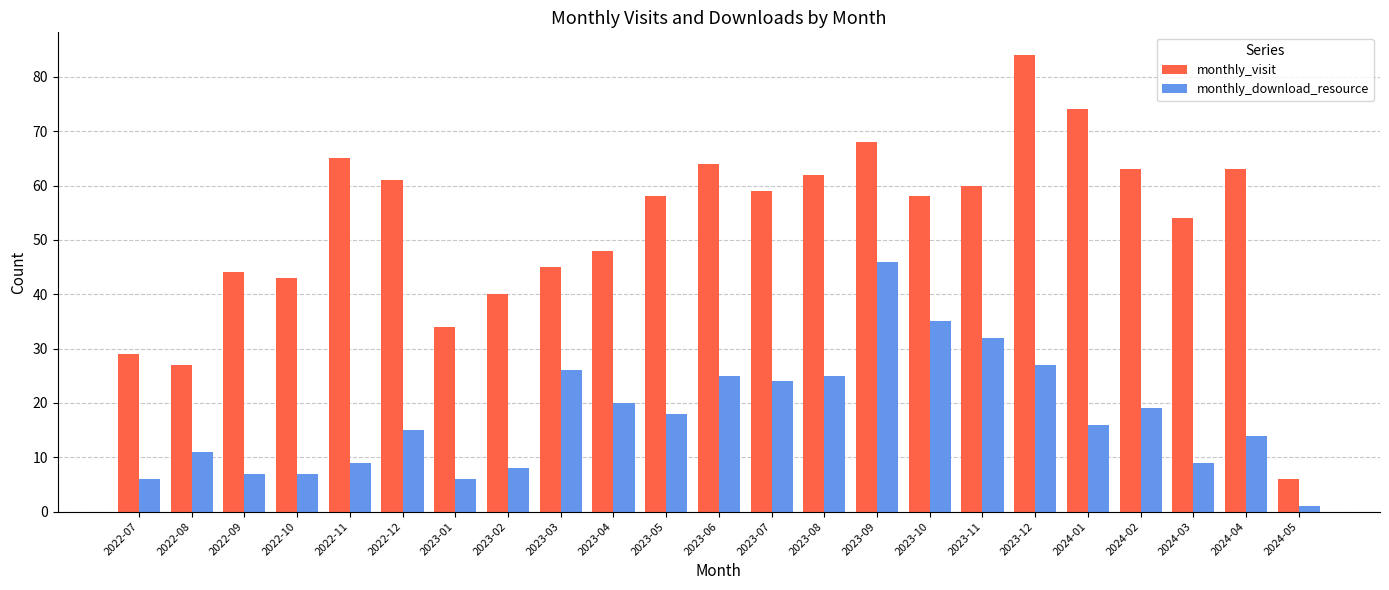

Rank the series by their maximum value, from lowest to highest.

monthly_download_resource, monthly_visit